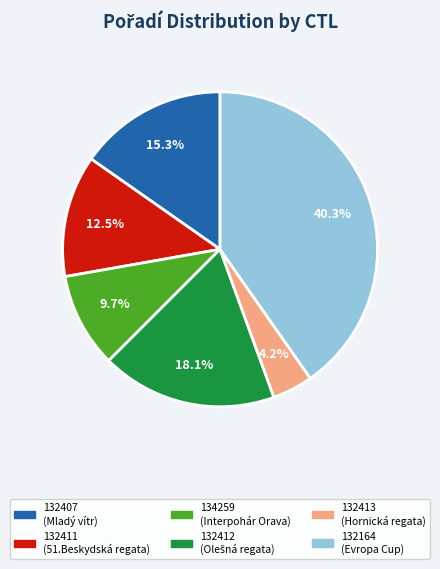

Does any single category account for the majority?

No